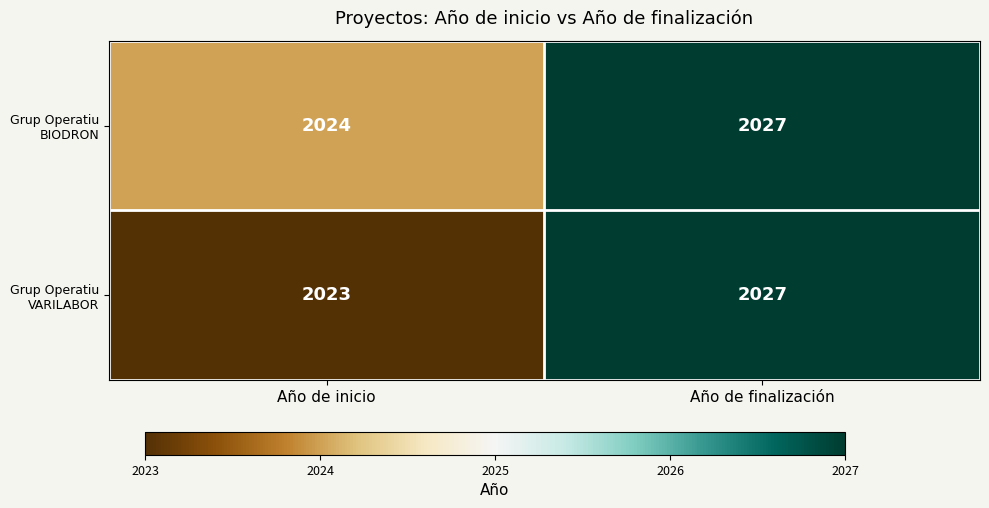

Read the Grup Operatiu VARILABOR value at Año de finalización.

2027